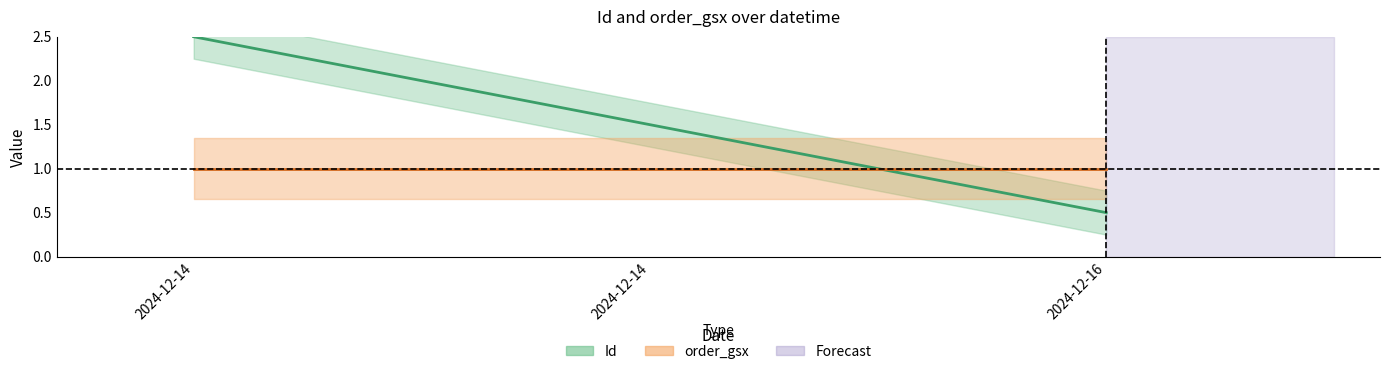

How many lines are shown in the chart?

1